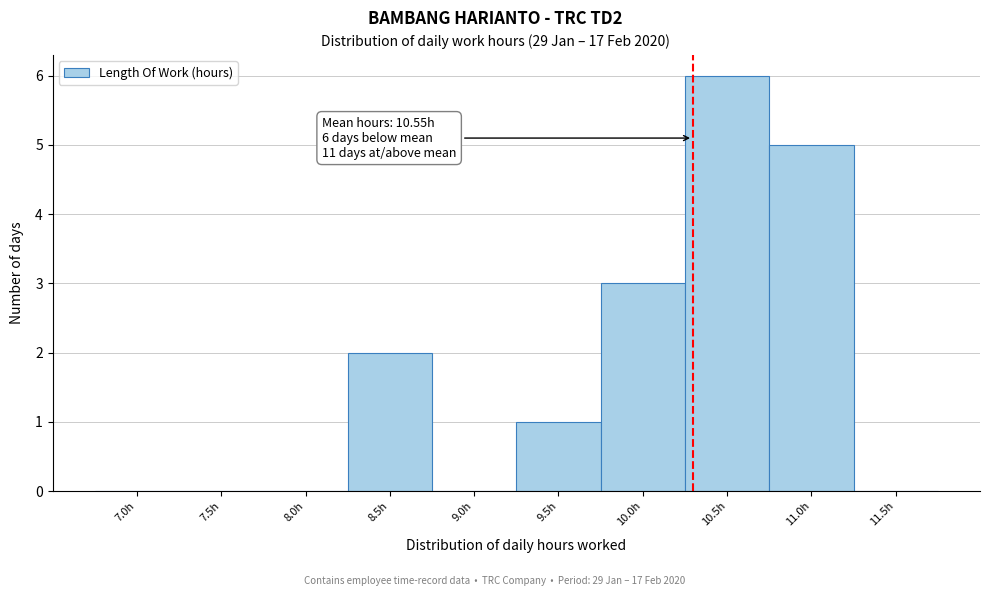

Reading left to right, transcribe all the data shown in this chart.

7.0h=0	7.5h=0	8.0h=0	8.5h=2	9.0h=0	9.5h=1	10.0h=3	10.5h=6	11.0h=5	11.5h=0